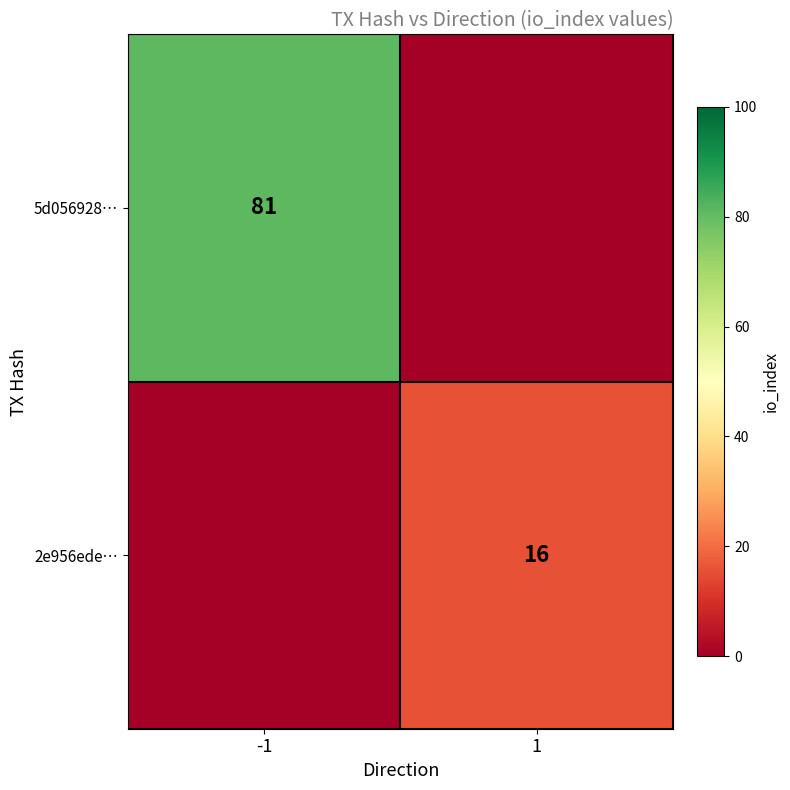

The 2e956ede… series shows 4 at 1. True or false?

False